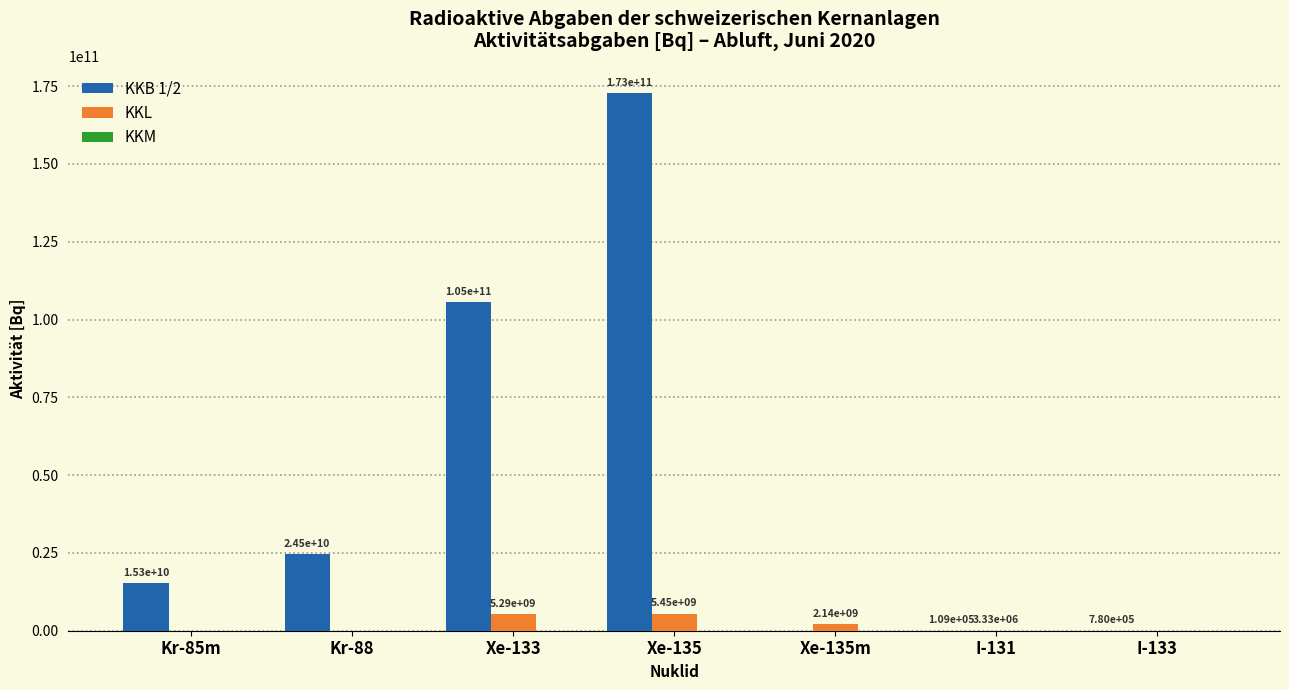

What is the highest value of the KKB 1/2 series?

172687921498.9